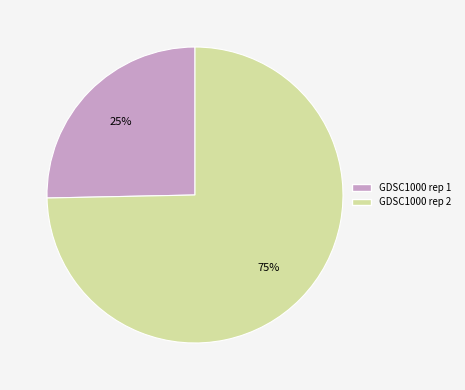

Which has a higher value, GDSC1000 rep 2 or GDSC1000 rep 1?

GDSC1000 rep 2